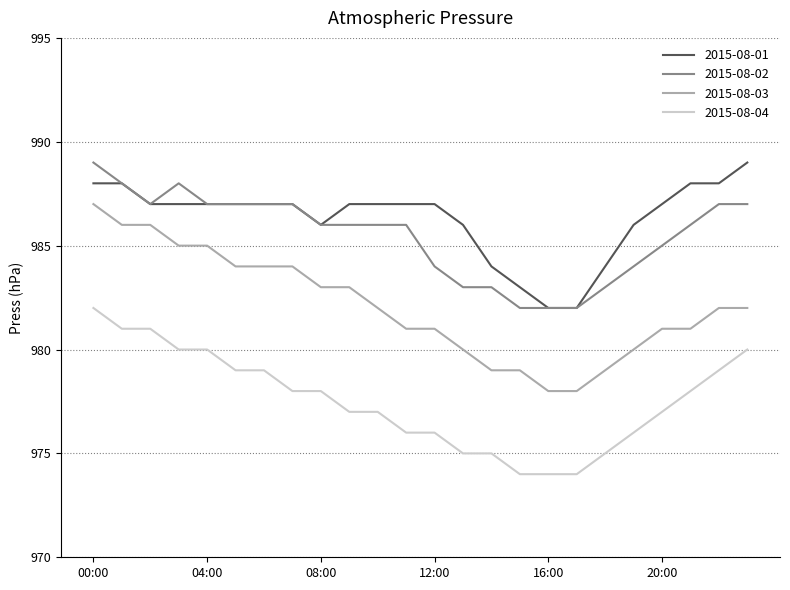

What is the lowest value of the 2015-08-04 series?

974